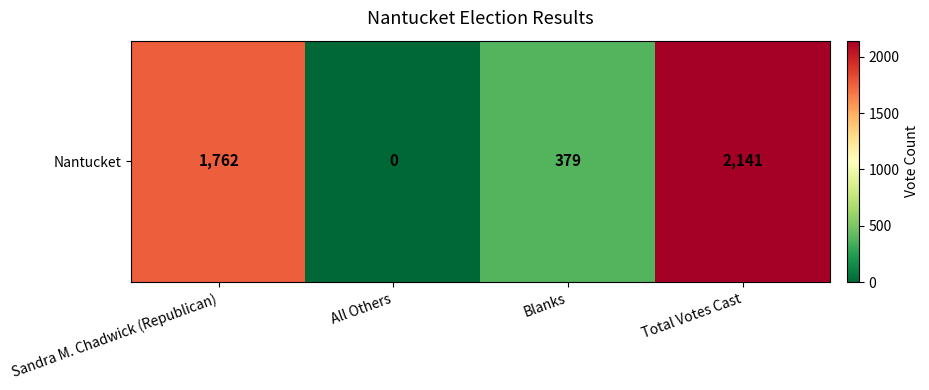

Reading left to right, extract all data points from this chart.

1762	0	379	2141